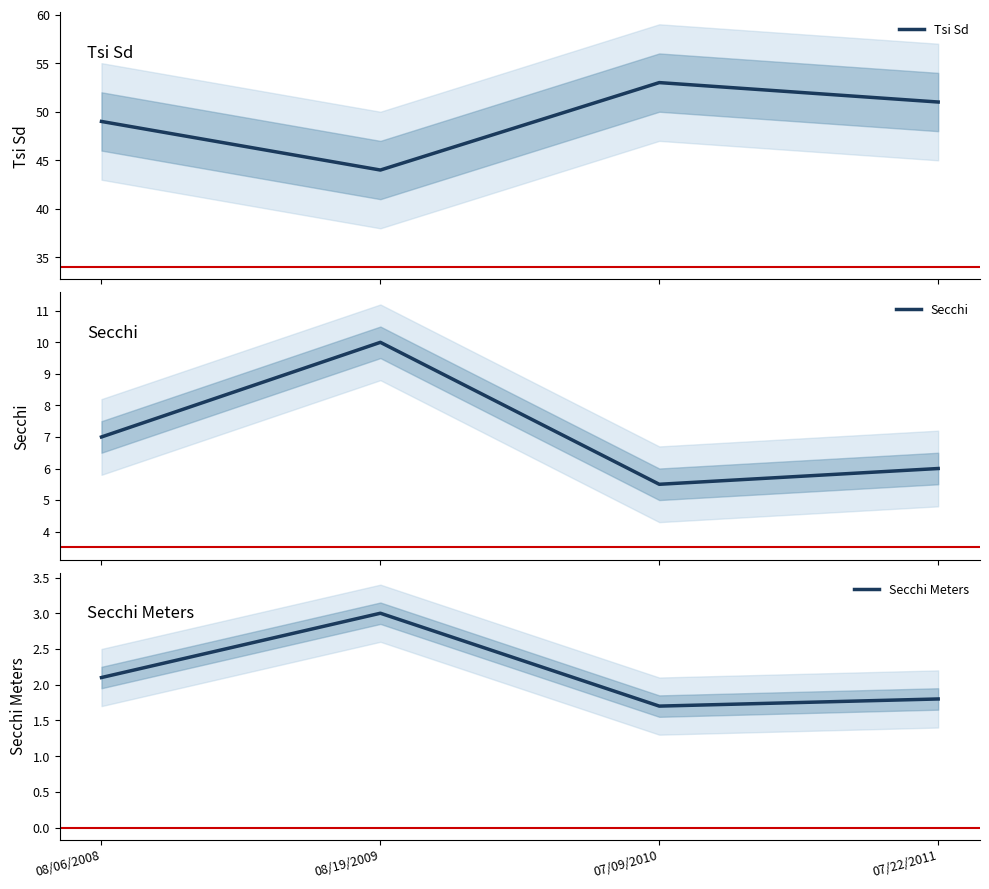

What is the sum of the Secchi Meters values at 08/06/2008 and 08/19/2009?

5.1